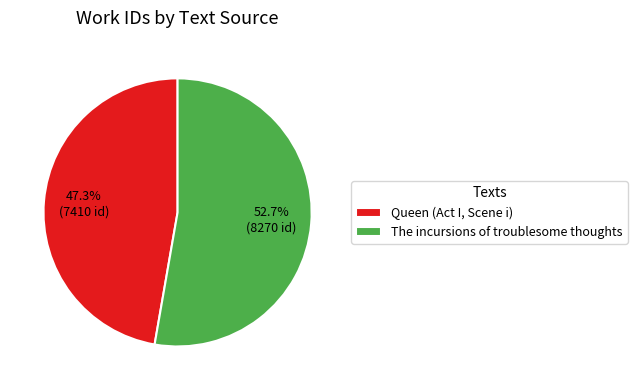

Which category has the biggest portion of the pie?

The incursions of troublesome thoughts